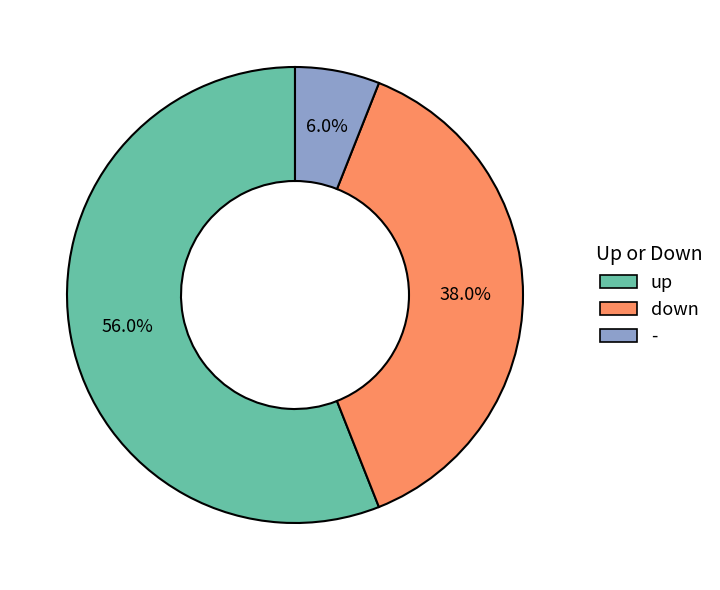

Is there any slice that represents more than half of the pie?

Yes